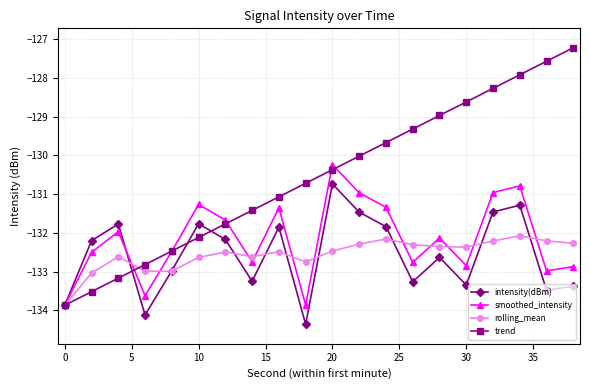

What is the difference between the second highest and minimum values in the smoothed_intensity series?

3.1